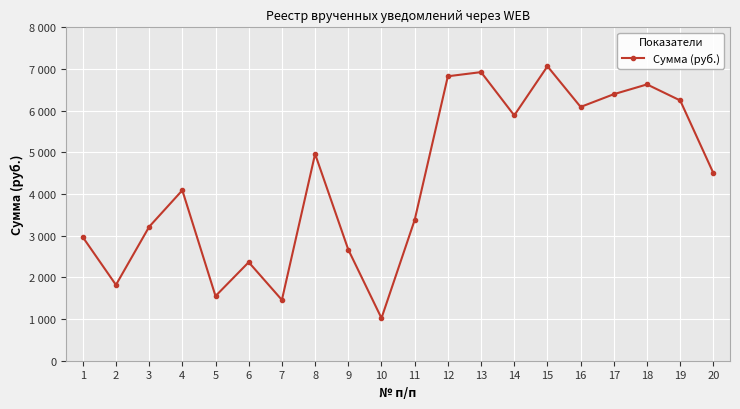

Reading left to right, extract all data points from this chart.

1=2967.7	2=1819.5	3=3213.4	4=4090.0	5=1551.3	6=2364.2	7=1458.2	8=4961.3	9=2665.8	10=1021.3	11=3377.3	12=6825.8	13=6925.4	14=5886.8	15=7065.4	16=6089.8	17=6395.8	18=6630.3	19=6244.9	20=4500.0